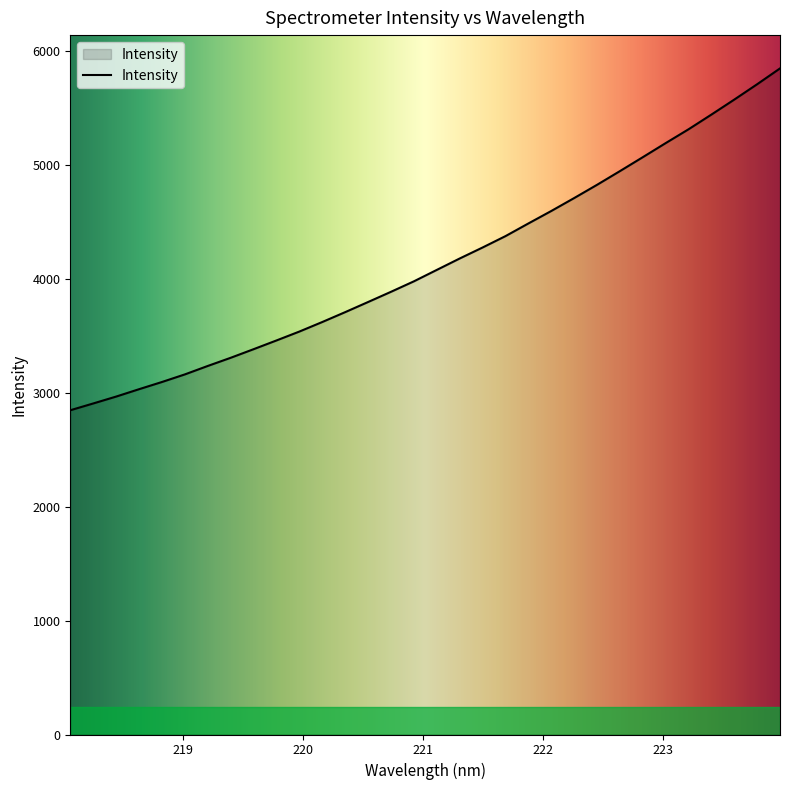

What is the minimum value shown in the chart?

2847.0